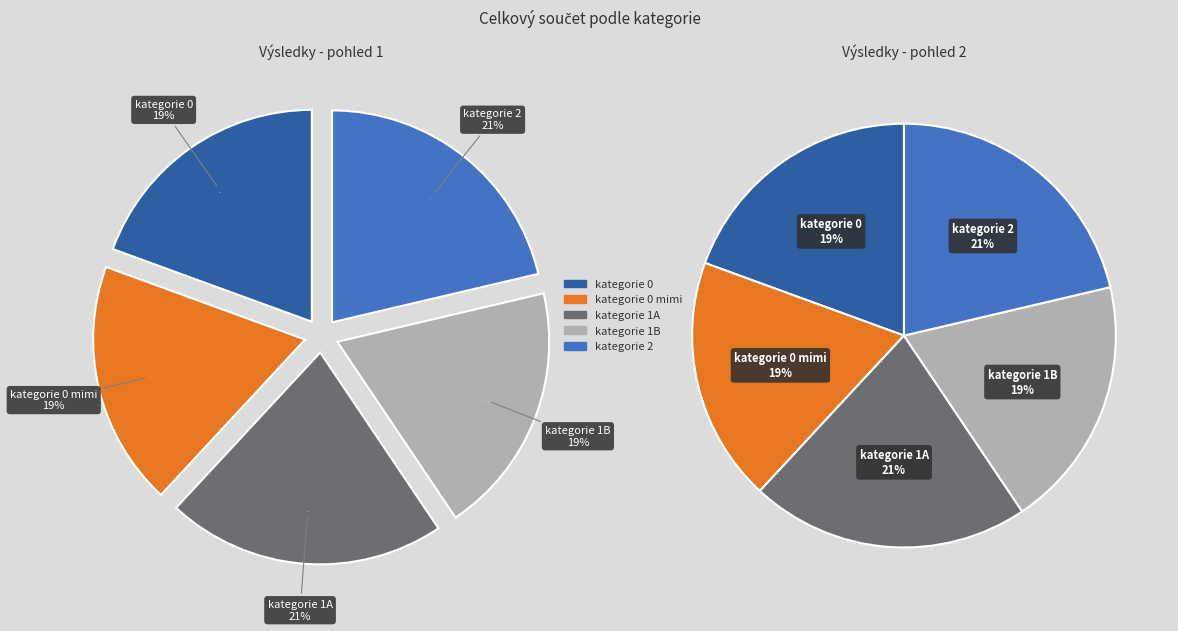

What percentage is NOT represented by kategorie 0 mimi?

81.3%